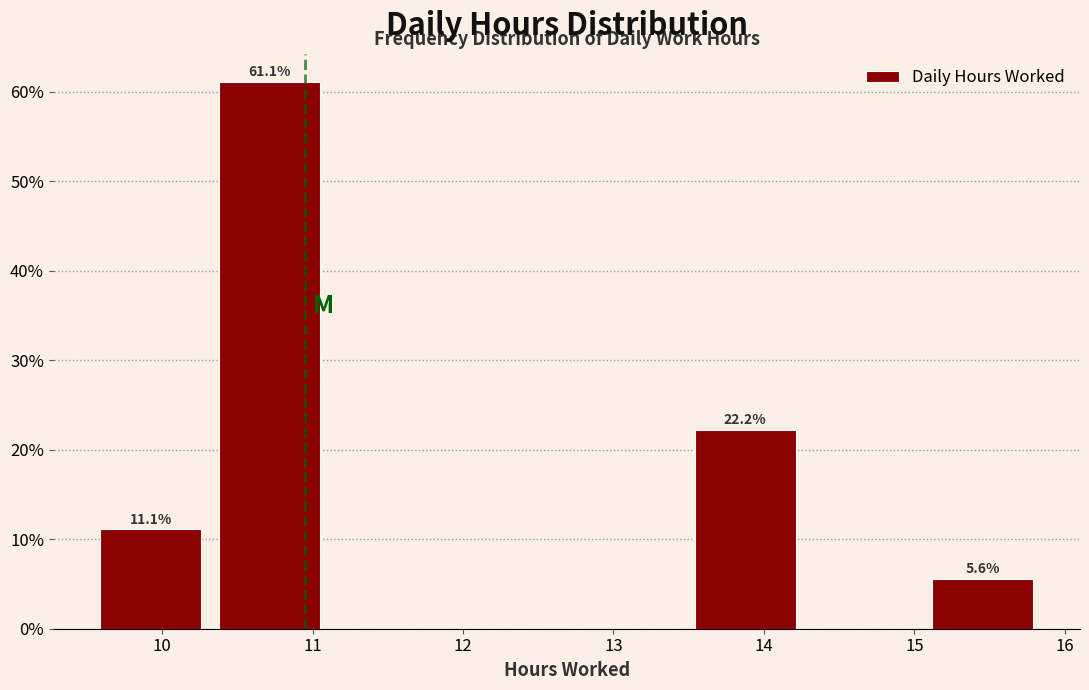

Which range on the x-axis has the tallest bar?

10.32 to 11.11